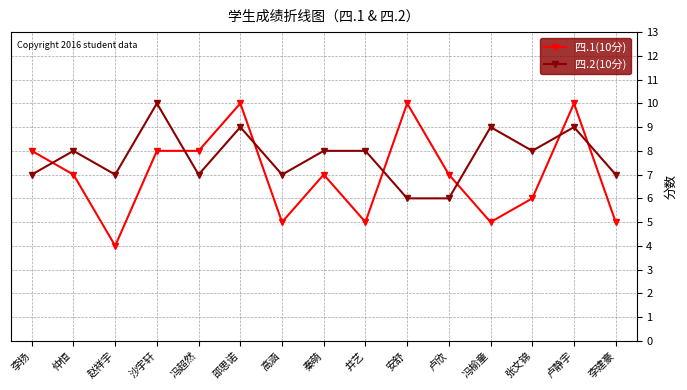

What are all the series names shown in the legend?

四.1(10分), 四.2(10分)